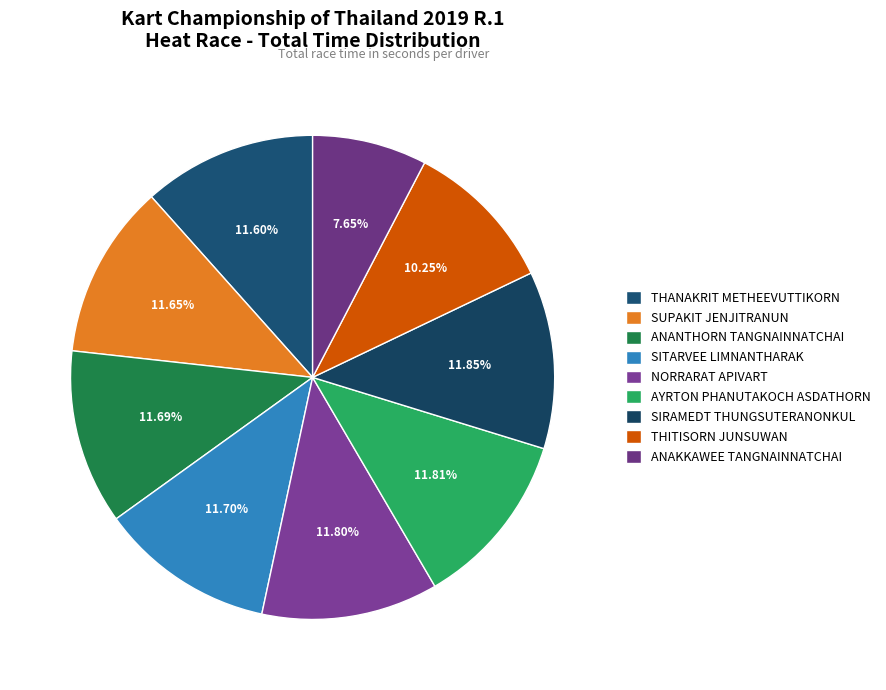

What is the change in value from ANANTHORN TANGNAINNATCHAI to ANAKKAWEE TANGNAINNATCHAI?

-275.6